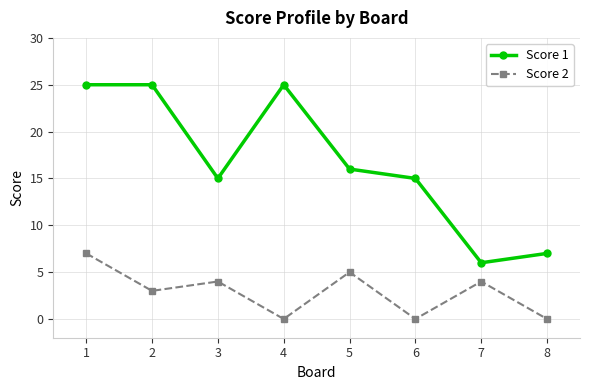

Reading left to right, transcribe all the data shown in this chart.

Score 1: 25	25	15	25	16	15	6	7
Score 2: 7	3	4	0	5	0	4	0